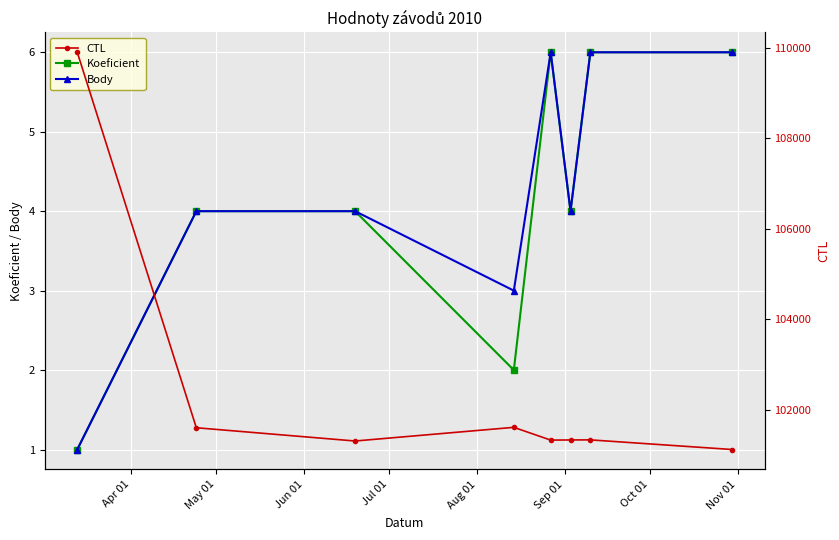

What is the maximum value for Body?

6